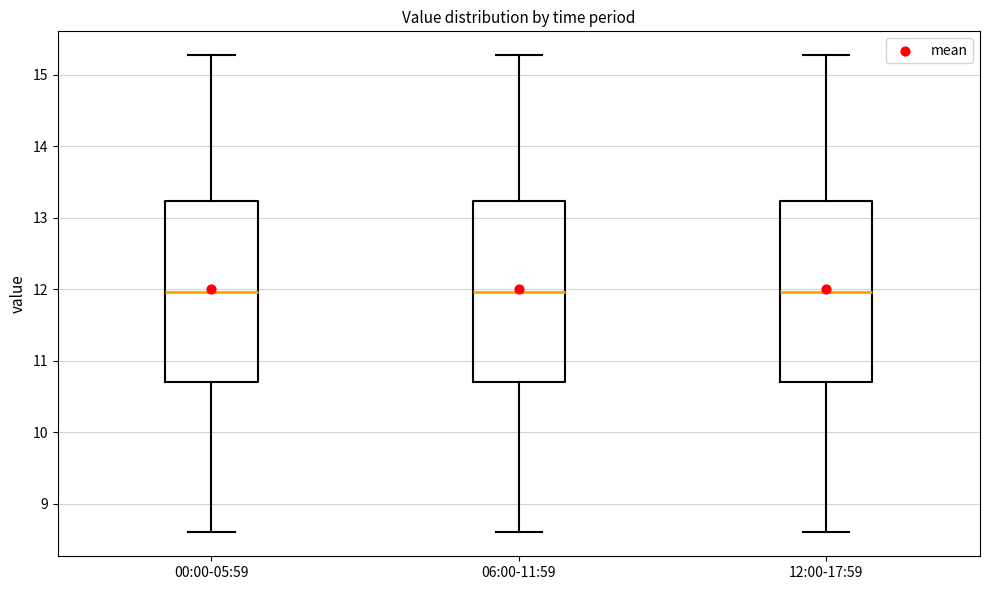

Reading left to right, read every box against the y-axis: the position of its median line, the range the box covers, and the ends of its whiskers. The values are not printed on the chart, so give them approximately, as read against the axis.

00:00-05:59: median 12.0, box 10.7 to 13.2, whiskers 8.6 to 15.3
06:00-11:59: median 12.0, box 10.7 to 13.2, whiskers 8.6 to 15.3
12:00-17:59: median 12.0, box 10.7 to 13.2, whiskers 8.6 to 15.3